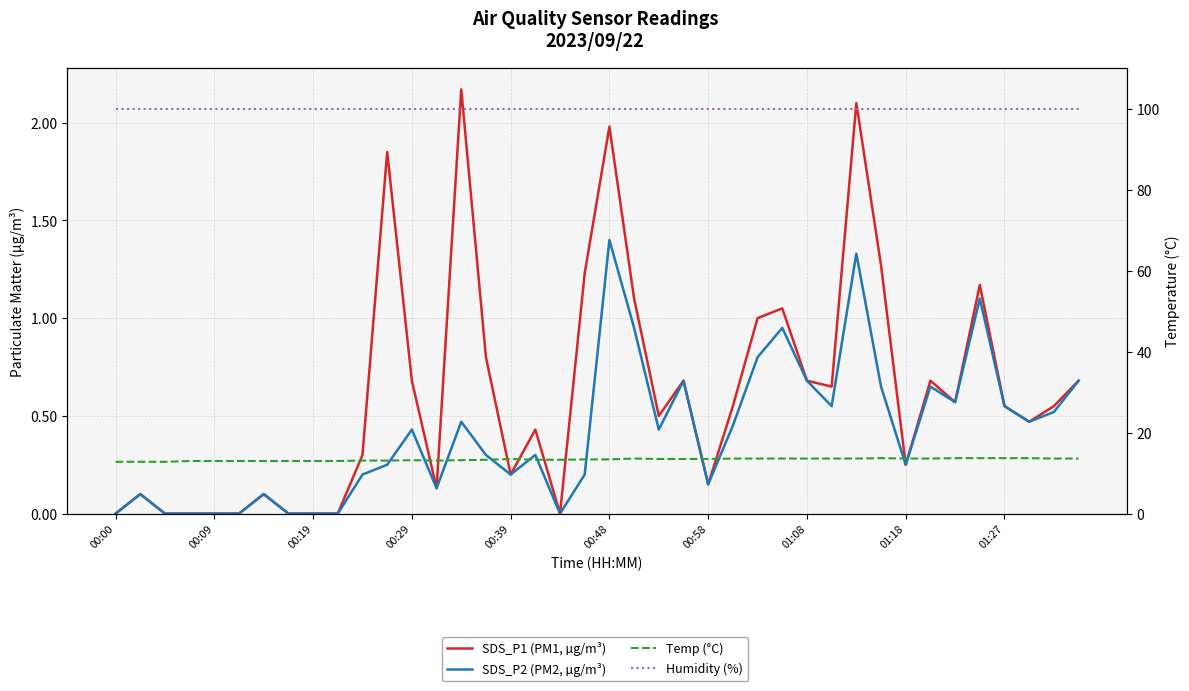

What is the value of the SDS_P1 (PM1, µg/m³) point at the 29th from the left?

0.7